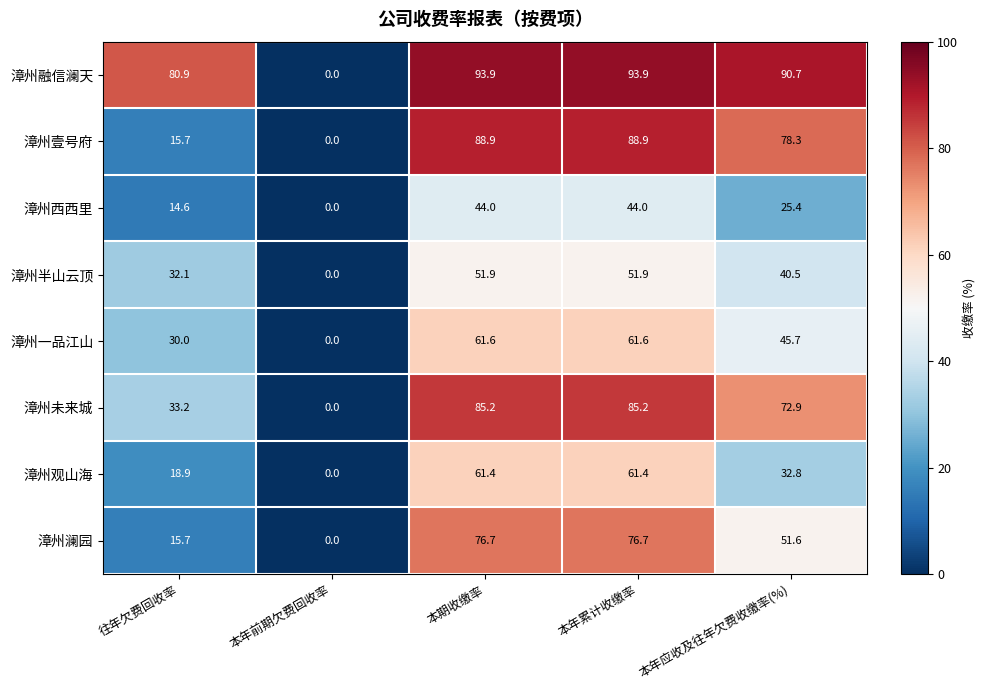

Which label corresponds to the smallest value in the chart?

本年前期欠费回收率